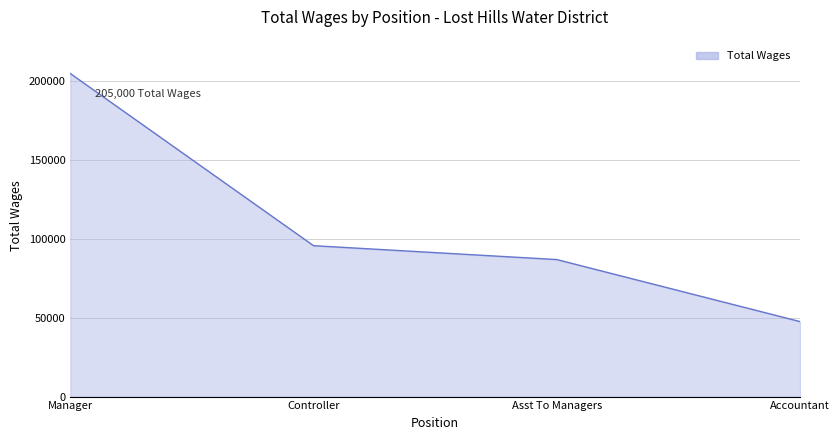

True or false: the data has more than 0 interior local peaks.

False